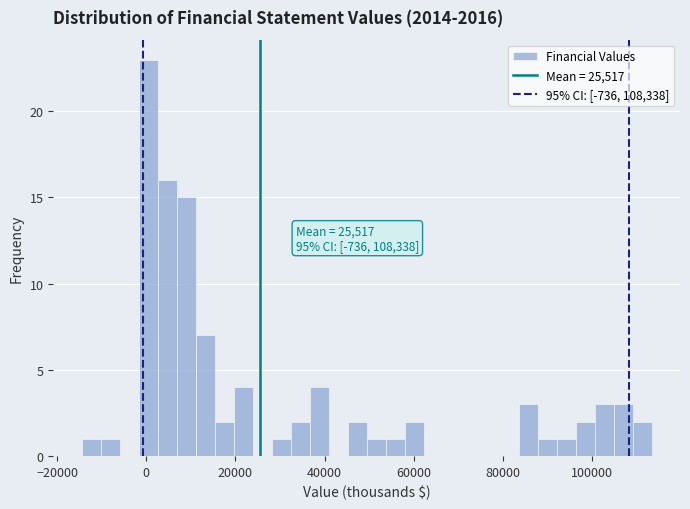

Read against the x-axis, roughly where is the centre of the tallest bar?

0